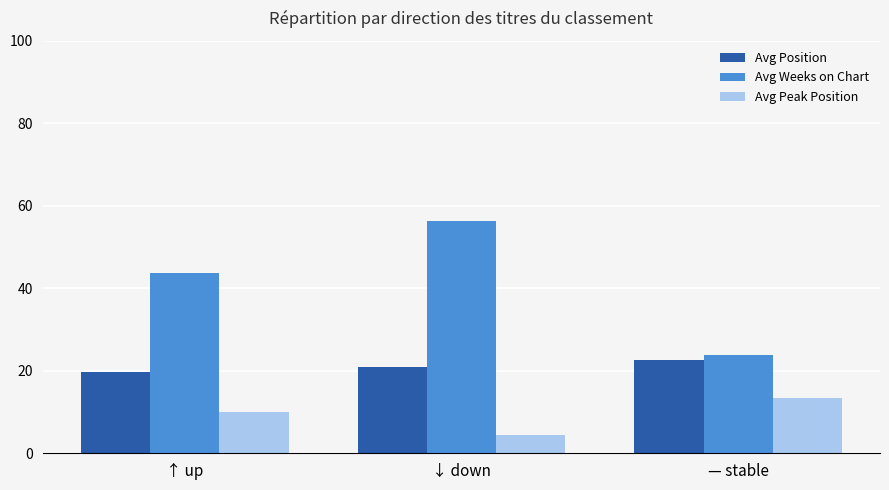

What is the difference between the Avg Peak Position values at ↓ down and — stable?

8.9